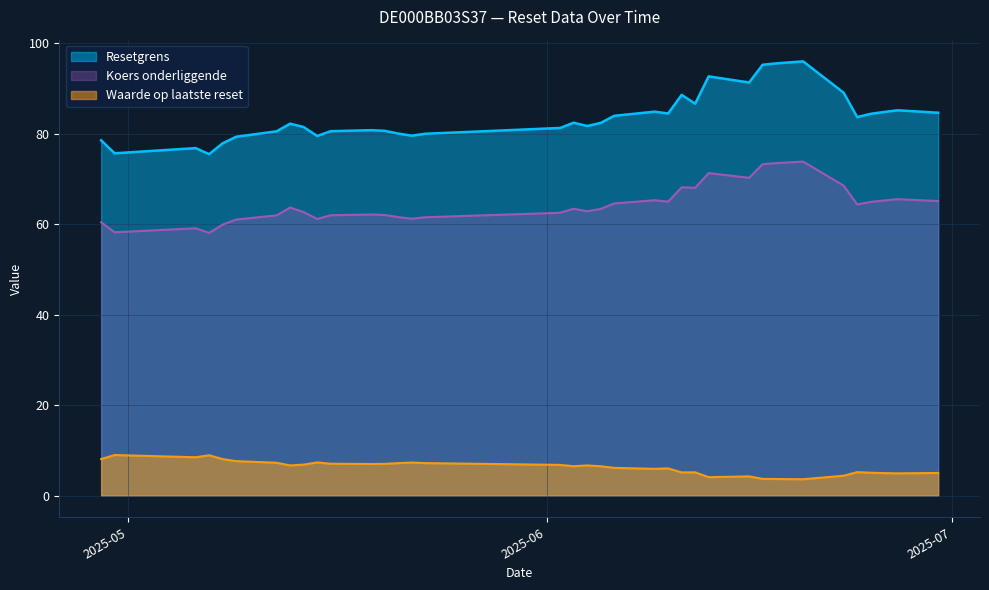

Does the chart display data point markers on the line(s)?

No